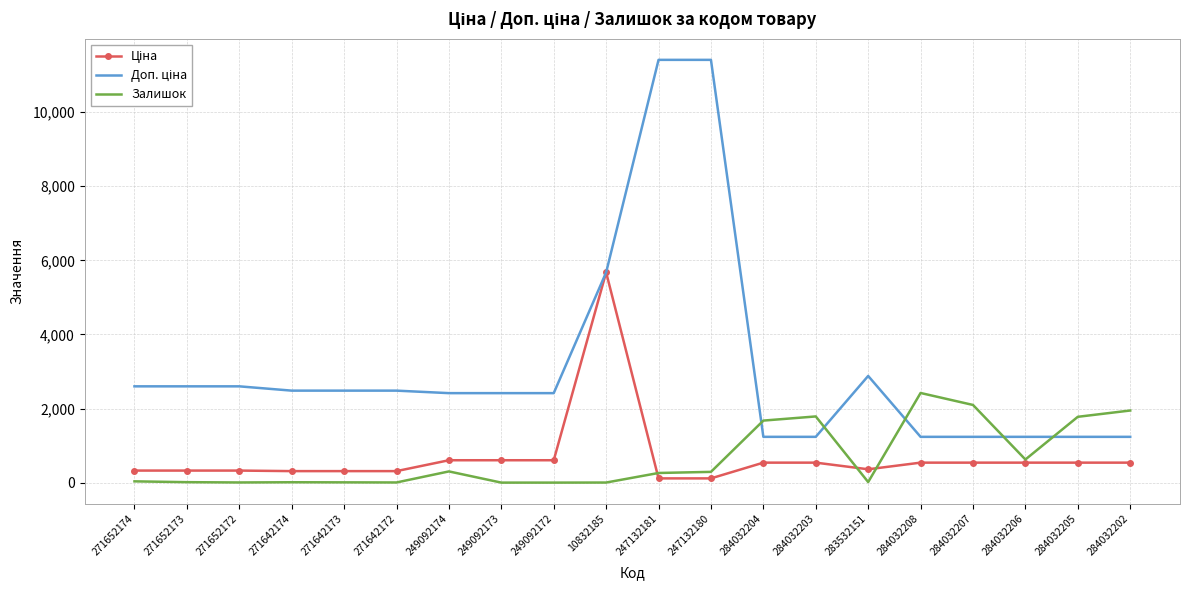

True or false: Залишок has a value of 260.0 at 247132181.

True